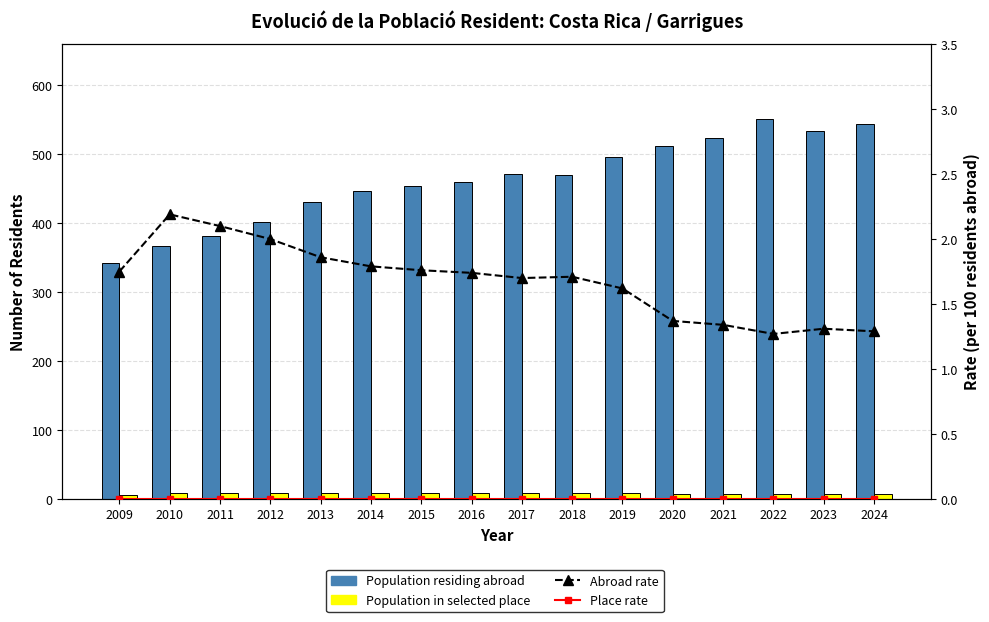

Which label corresponds to the smallest value in the chart?

2009